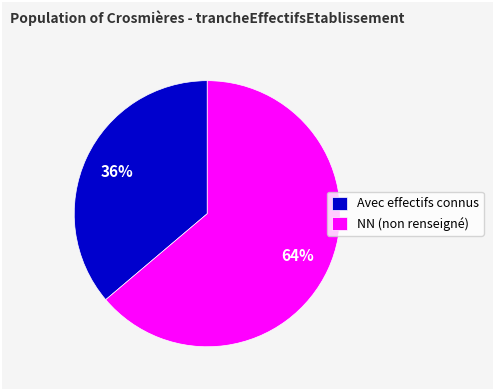

Is there any slice that represents more than half of the pie?

Yes